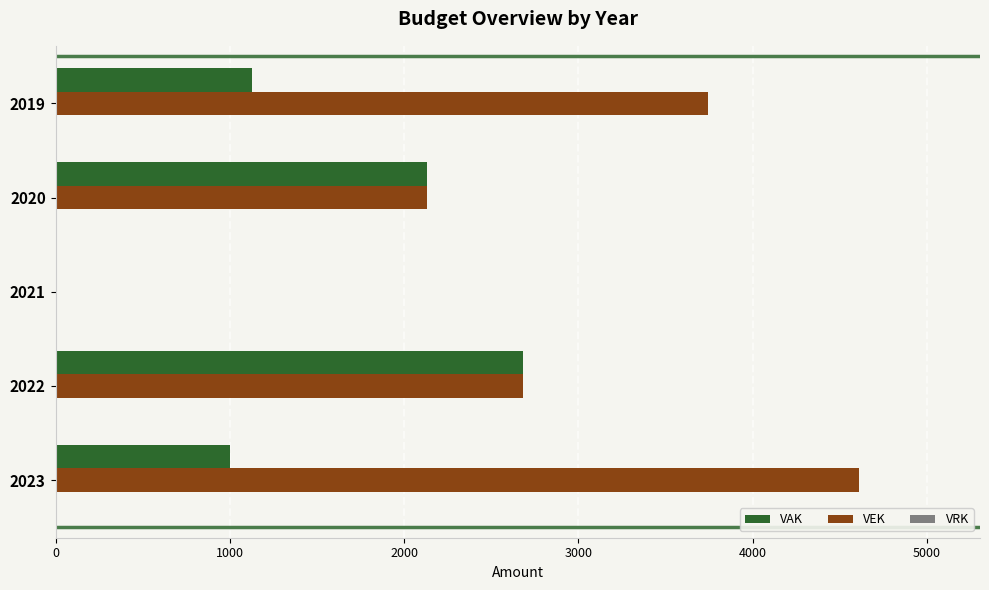

At which category does the chart reach its peak across all series?

2023